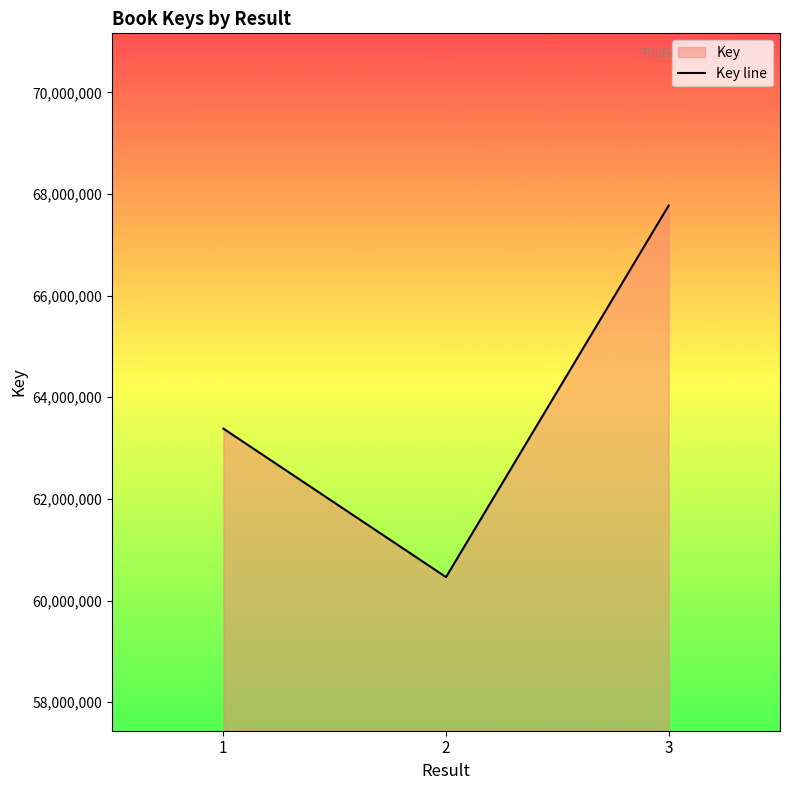

What is the ratio of the value at 2 to the value at 3?

0.9